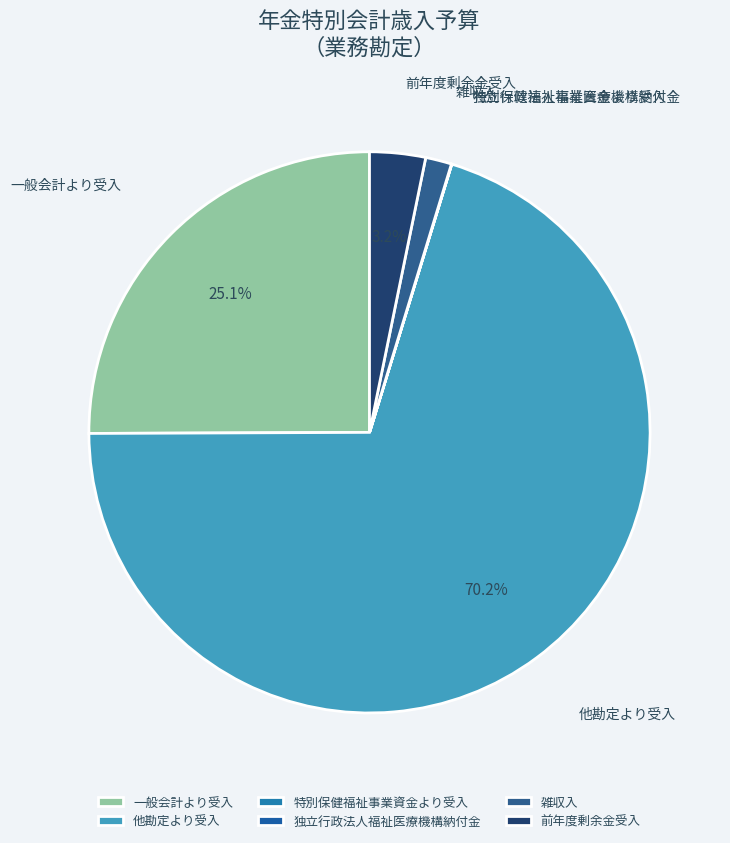

To the nearest percent, what is the combined percentage of 前年度剰余金受入 and 一般会計より受入?

28%